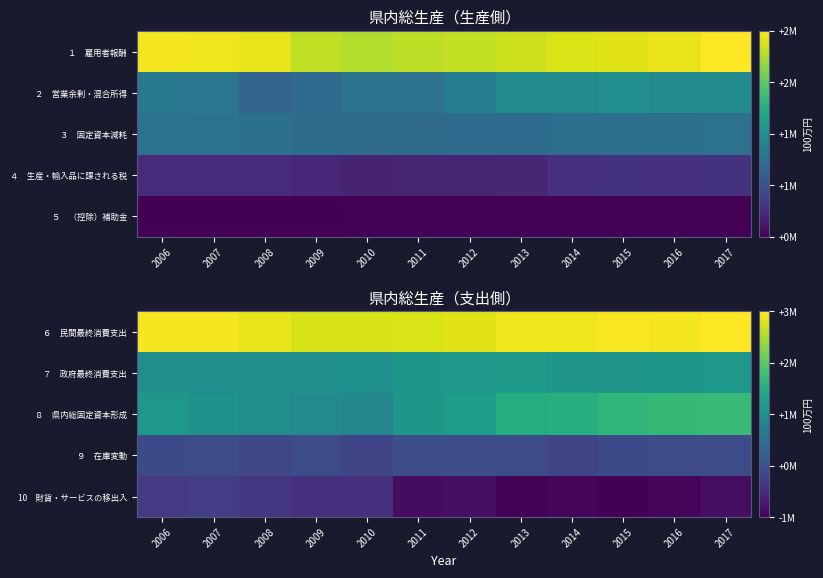

The ８ 県内総固定資本形成 series shows 905678.9 at 2009. True or false?

True